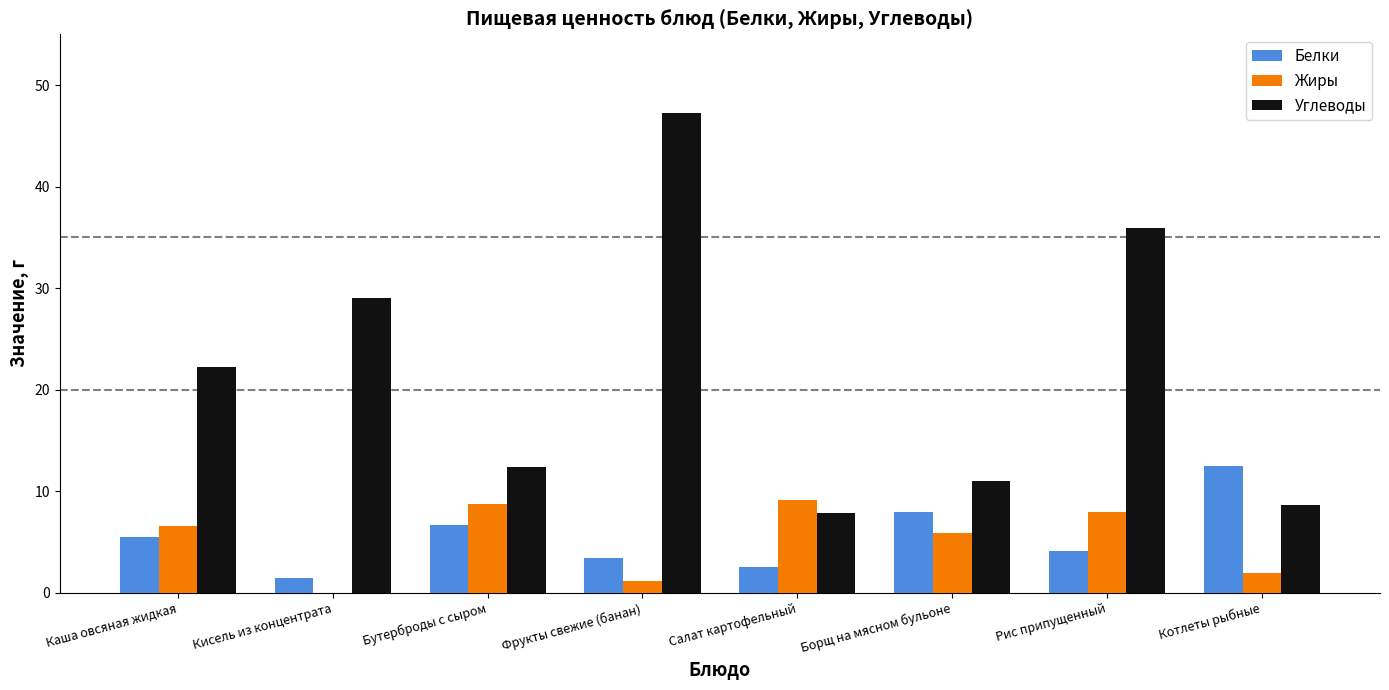

How many values in the Белки series exceed 5?

4